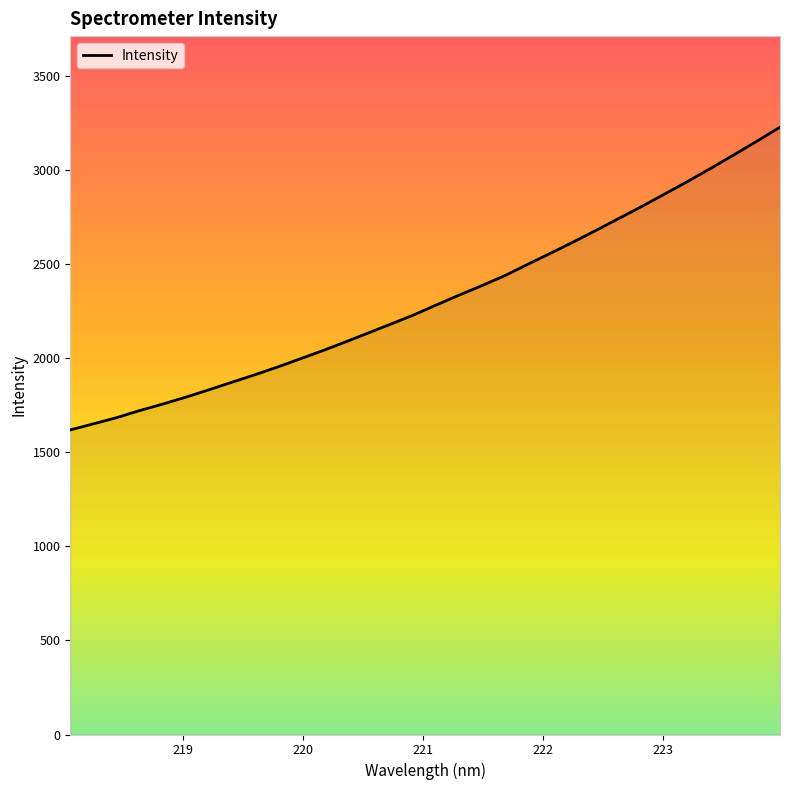

What is the minimum value shown in the chart?

1618.4